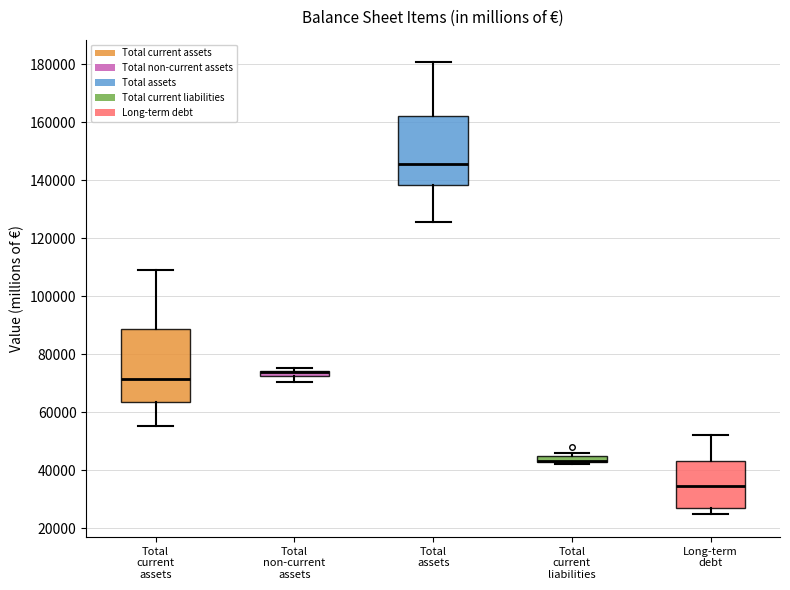

Where is the lower edge of the box for Total assets on the y-axis? The values are not printed on the chart, so give them approximately, as read against the axis.

138000